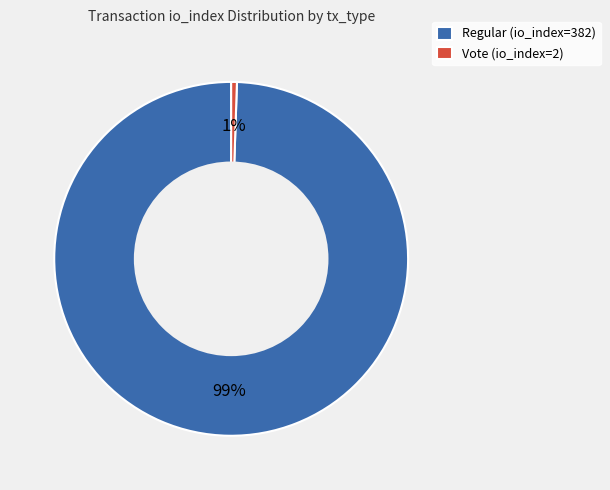

To the nearest percent, what percentage of the pie is Regular (io_index=382)?

99%